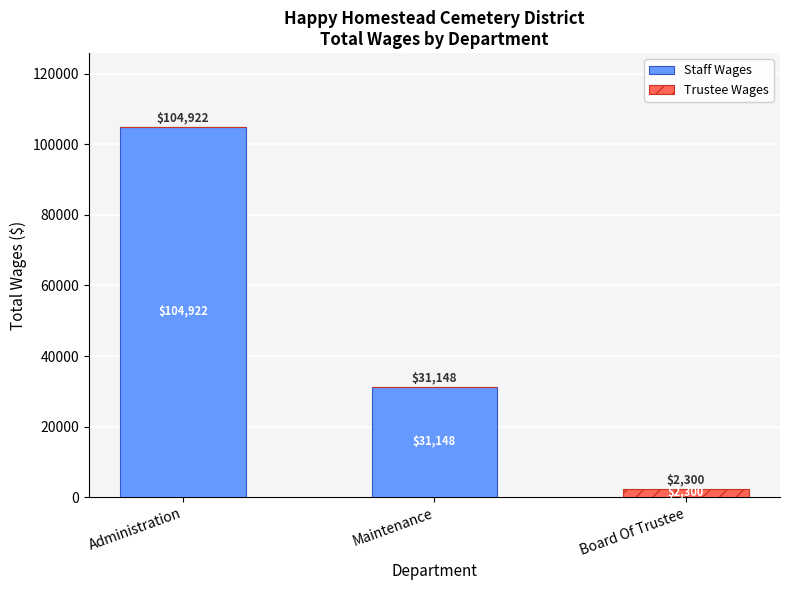

At which label does Staff Wages reach its peak?

Administration